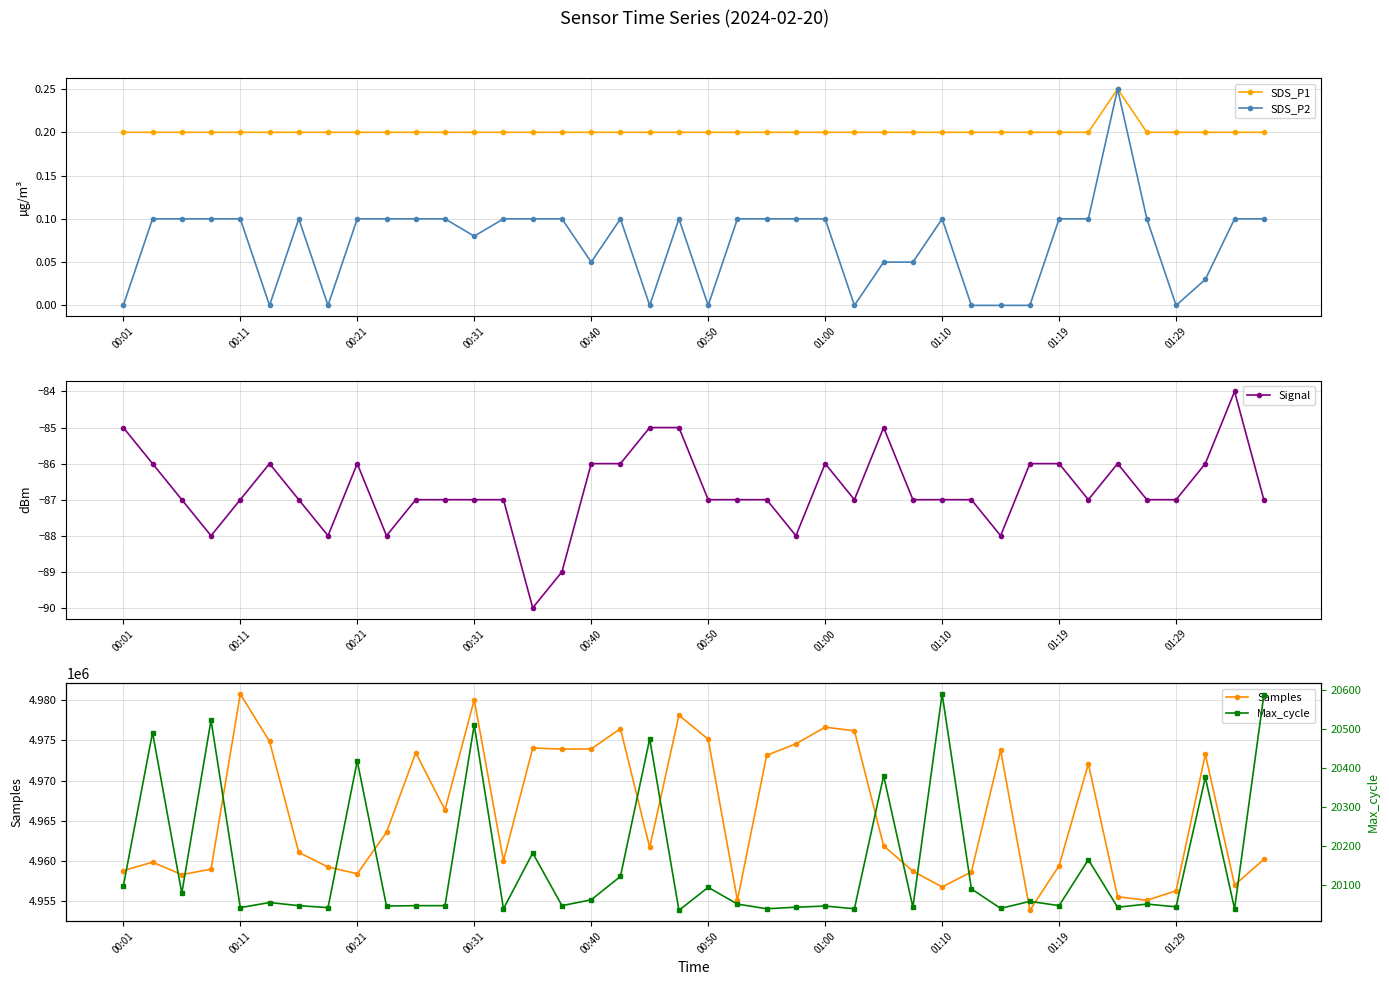

At 33, list the series in order from largest to smallest.

Samples, Max_cycle, SDS_P1, SDS_P2, Signal